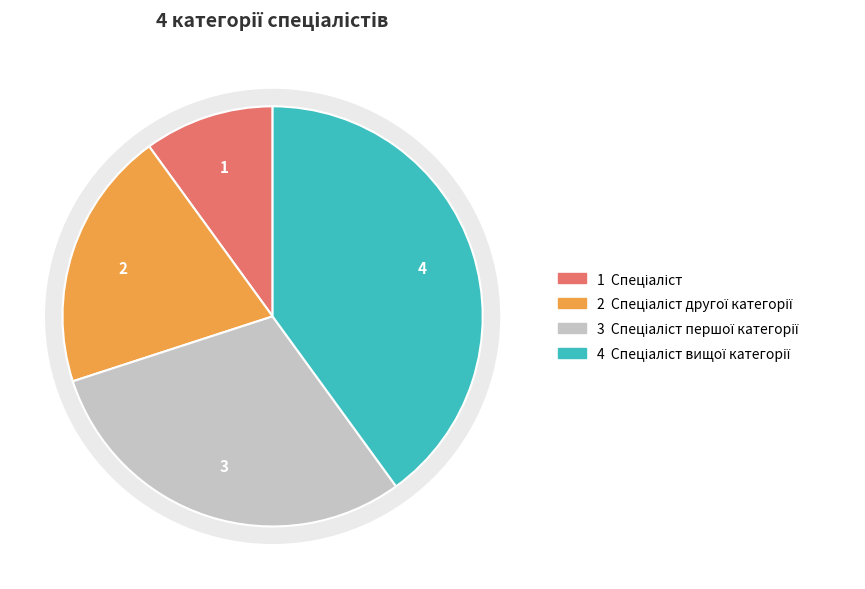

What percentage is the Спеціаліст другої категорії slice, to the nearest percent?

20%